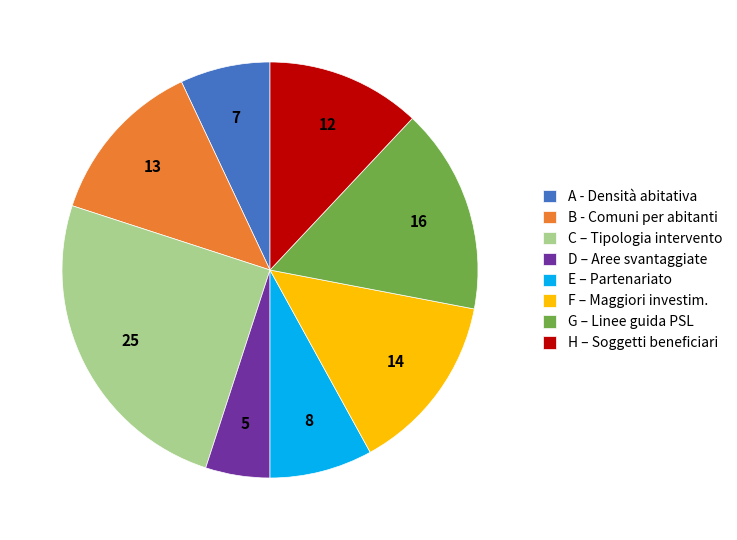

What is the ratio of the value at F – Maggiori investim. to the value at D – Aree svantaggiate?

2.8